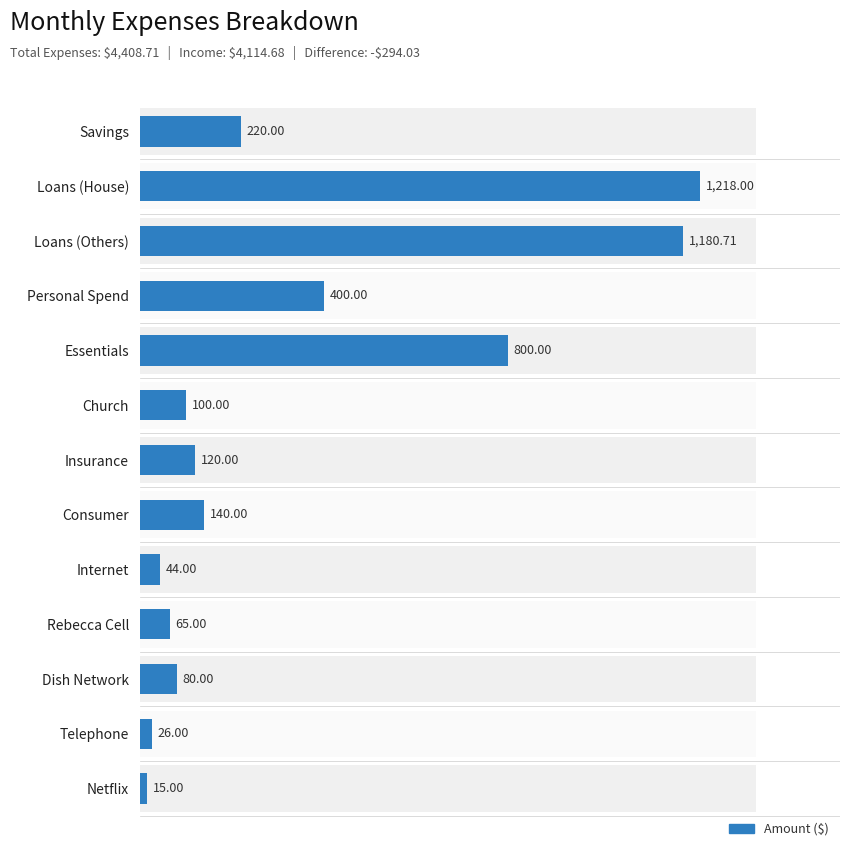

What is the minimum value shown in the chart?

15.0